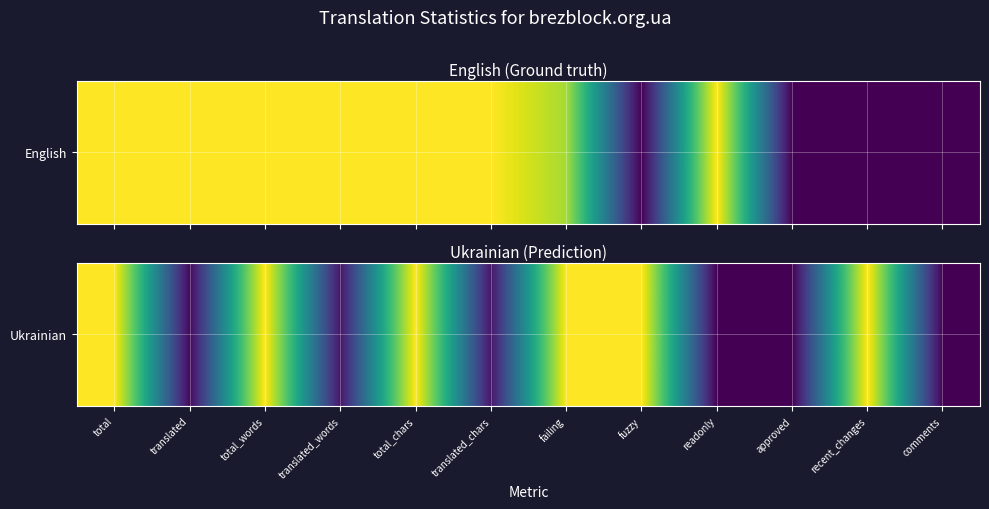

Rank the categories by value from highest to lowest.

total, total_words, total_chars, failing, fuzzy, recent_changes, translated_chars, translated_words, translated, readonly, approved, comments